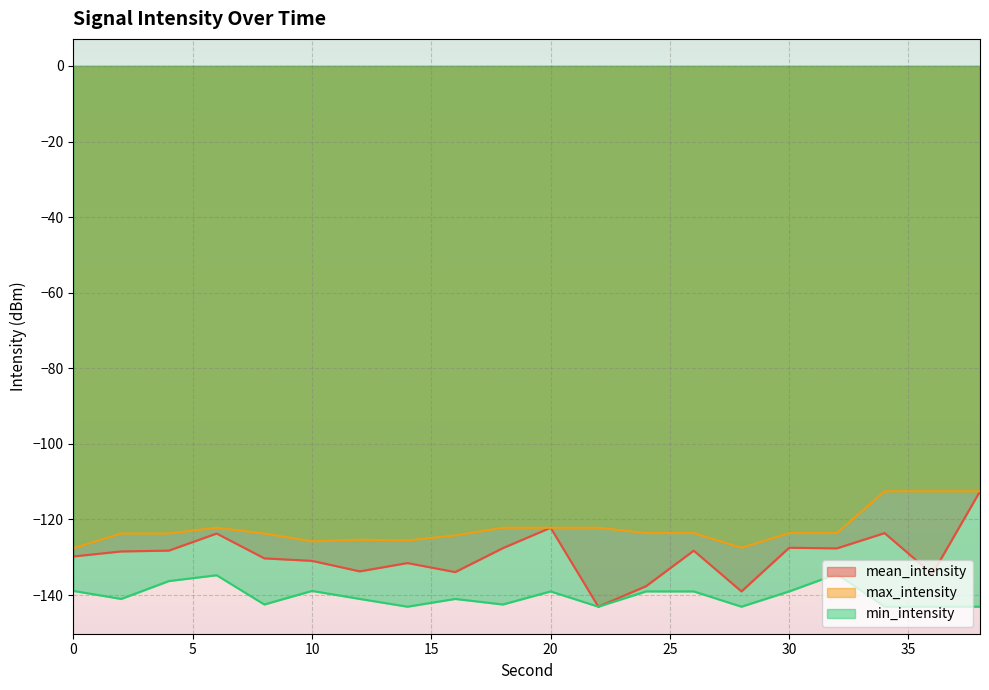

At how many categories does at least one series exceed -128?

20